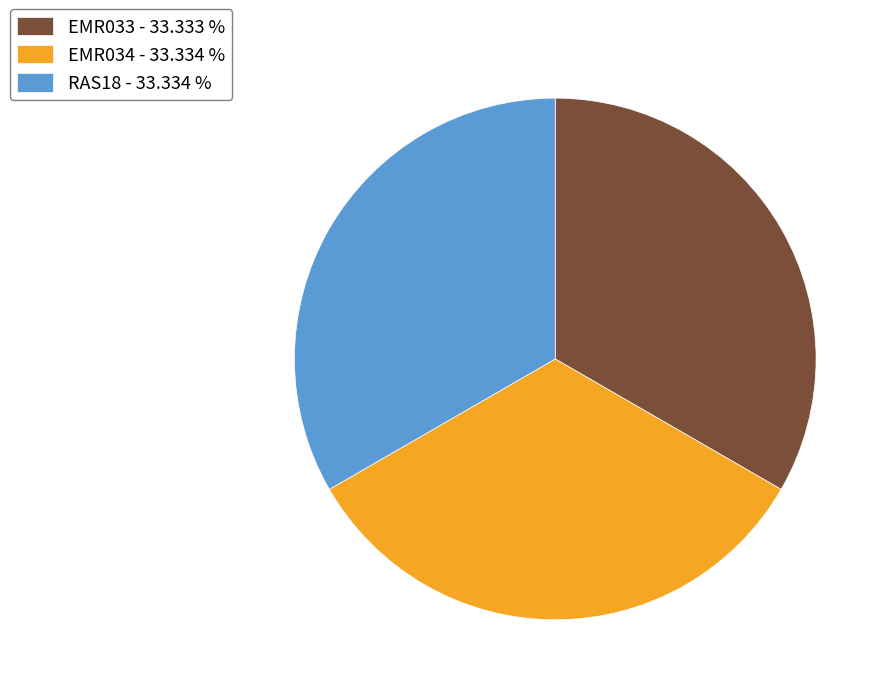

Do EMR034 - 33.334 % and RAS18 - 33.334 % together represent more than half of the pie?

Yes